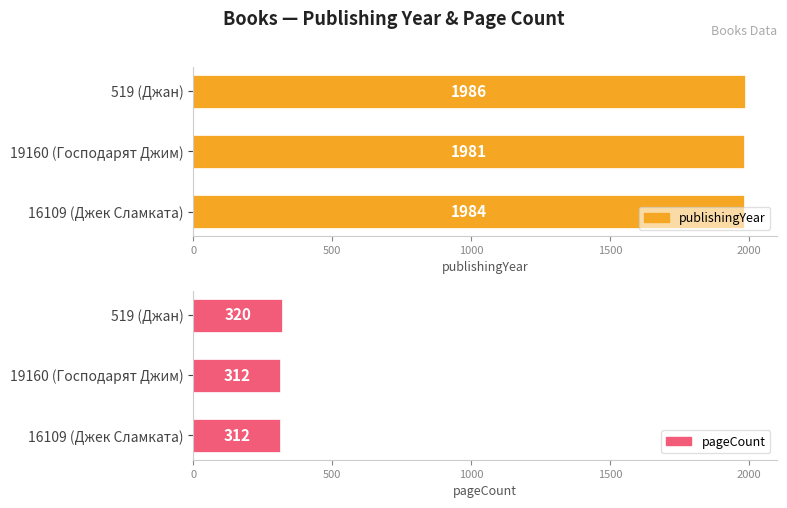

Which series changed the most between 500 and 1000?

publishingYear